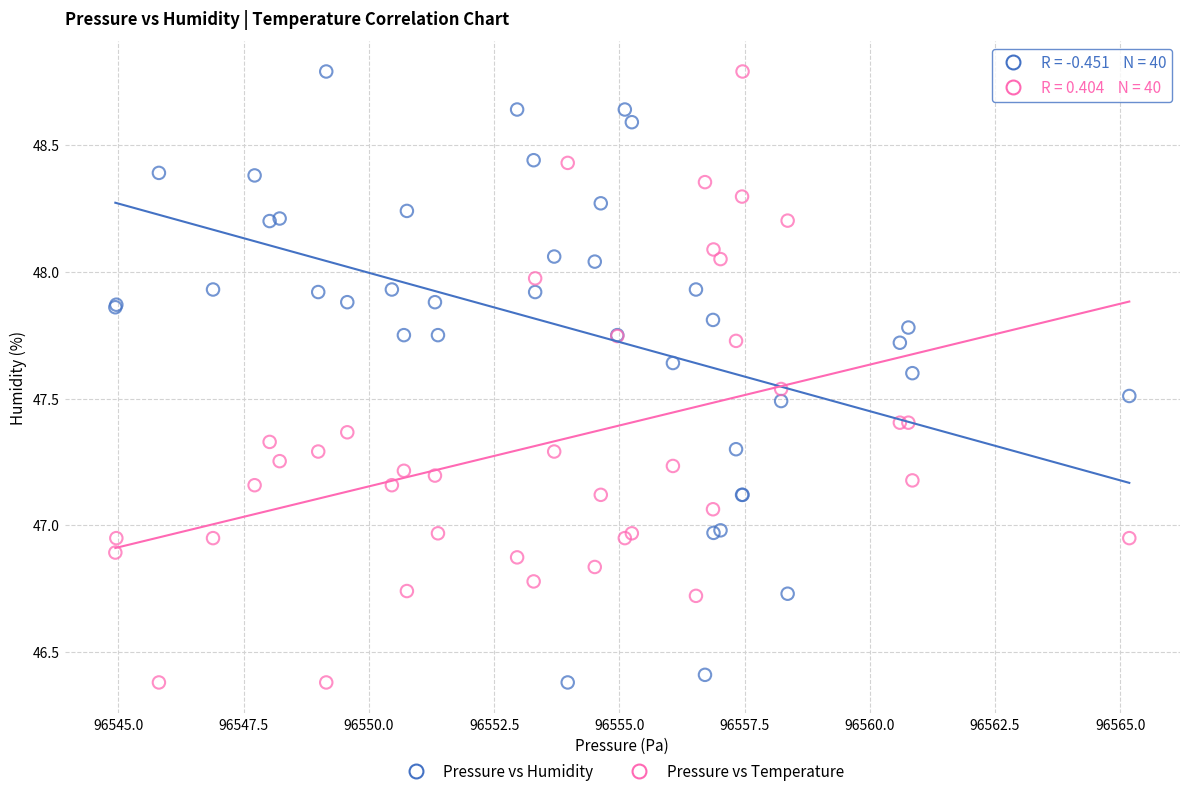

What is the X range (max minus min) for the scatter plot?

20.2